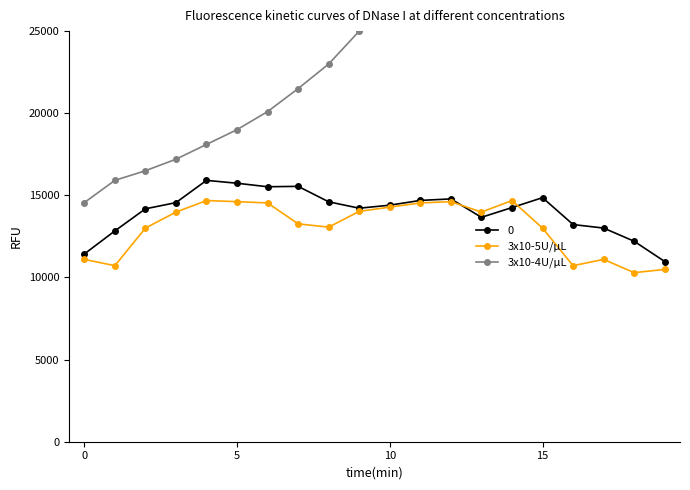

At which label does 3x10-5U/μL reach its minimum?

18